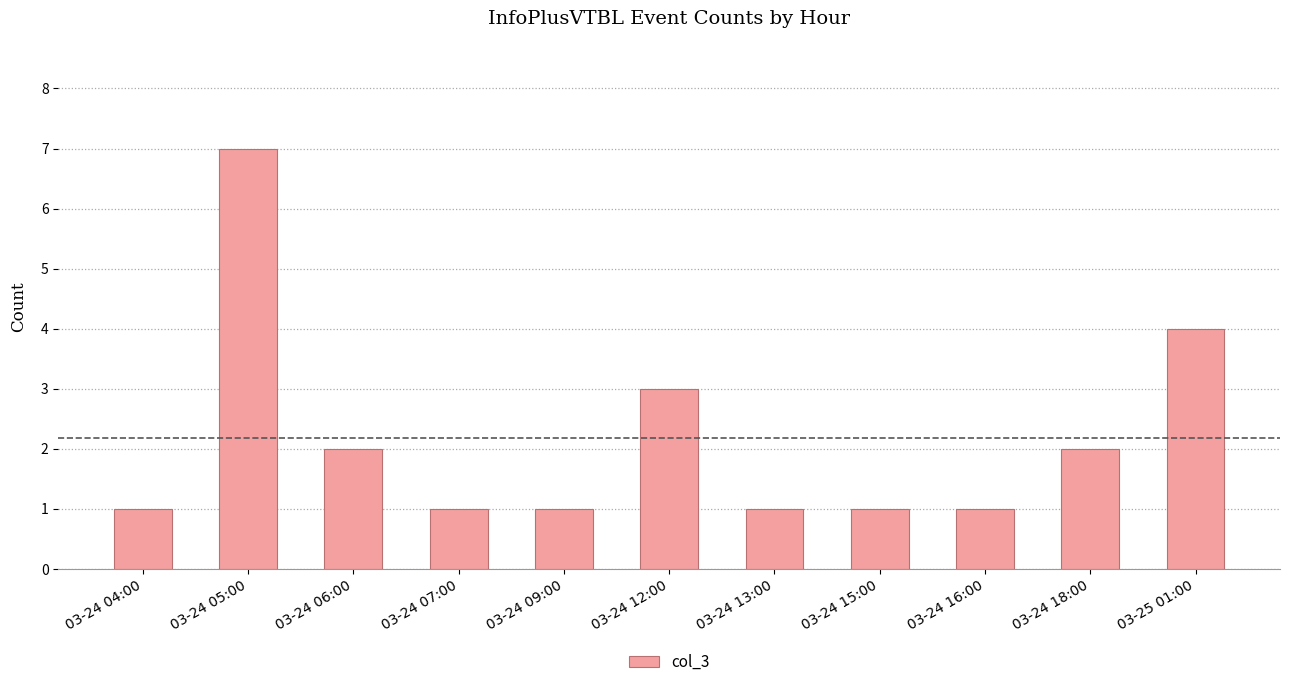

What is the difference between the maximum and second lowest values?

6